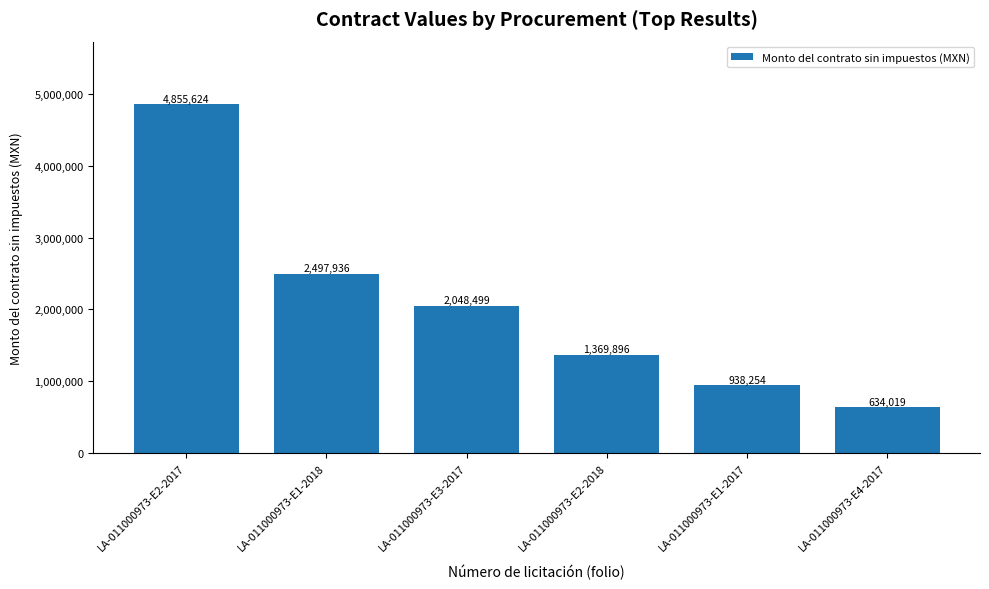

What position from the left is LA-011000973-E1-2017?

5